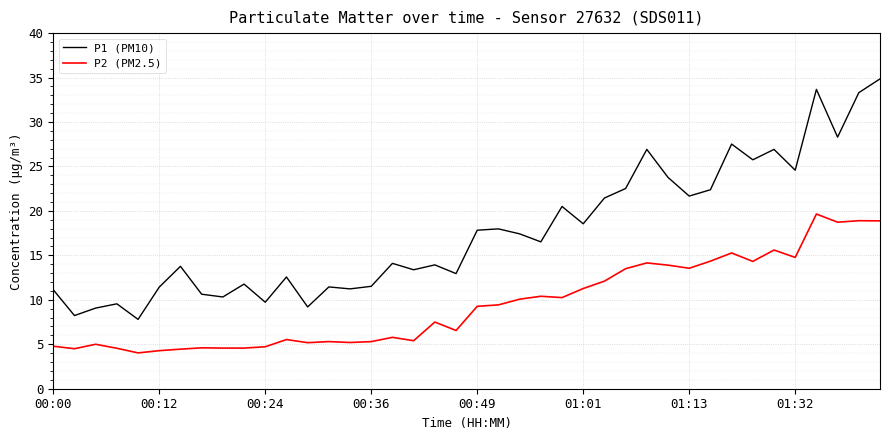

What is the lowest value of the P1 (PM10) series?

7.8